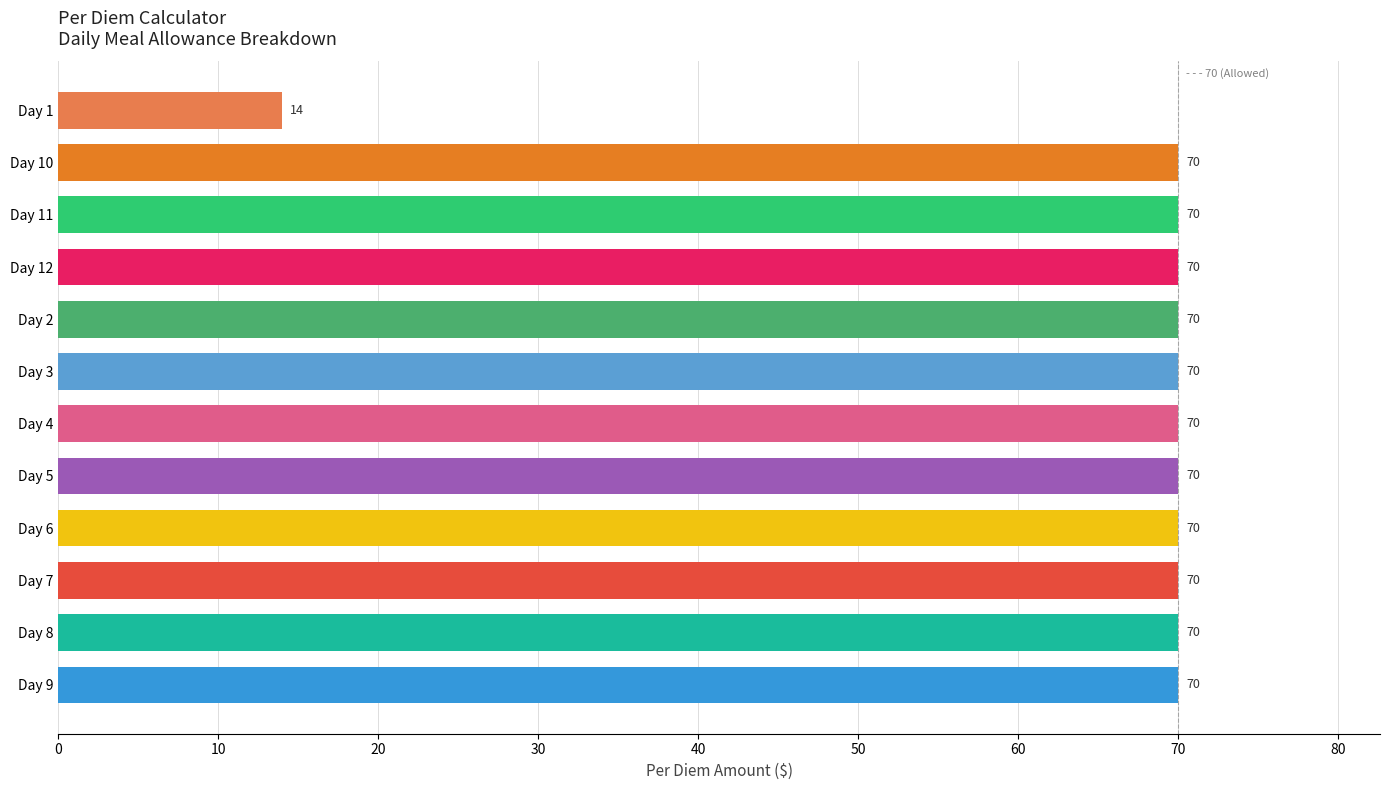

The chart shows a value of 123 at Day 7. True or false?

False